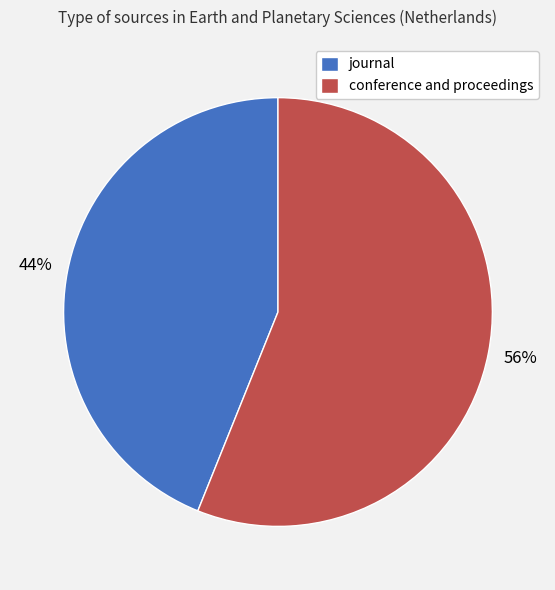

How many slices are in this pie chart?

2